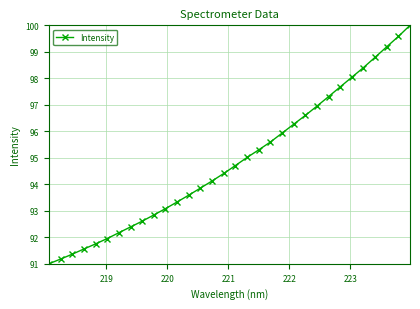

What is the sum of all values?

3036.6